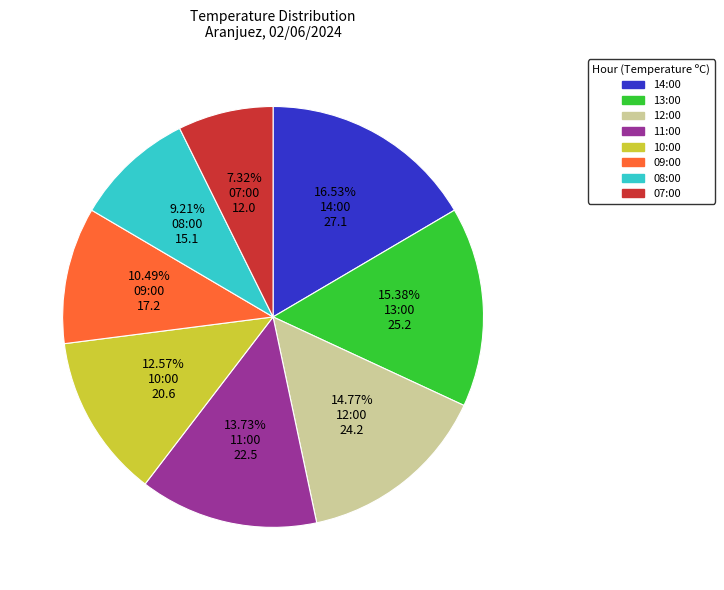

Do 13:00 and 07:00 together represent more than half of the pie?

No